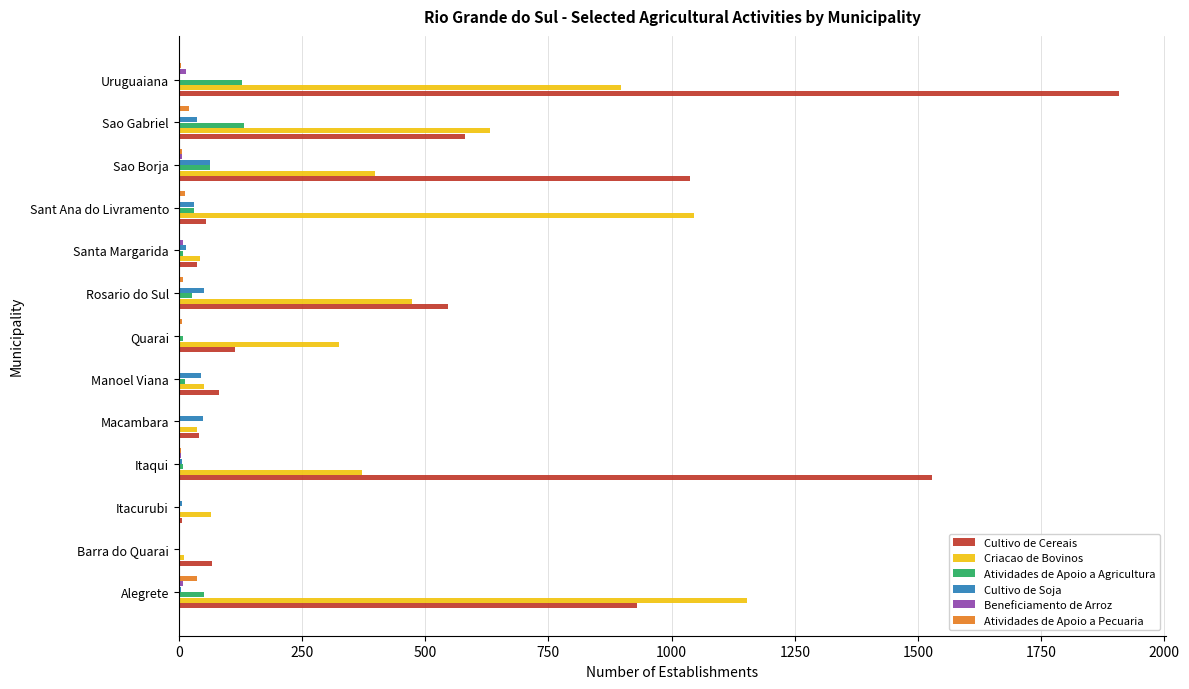

Which series has the largest total across all categories?

Cultivo de Cereais